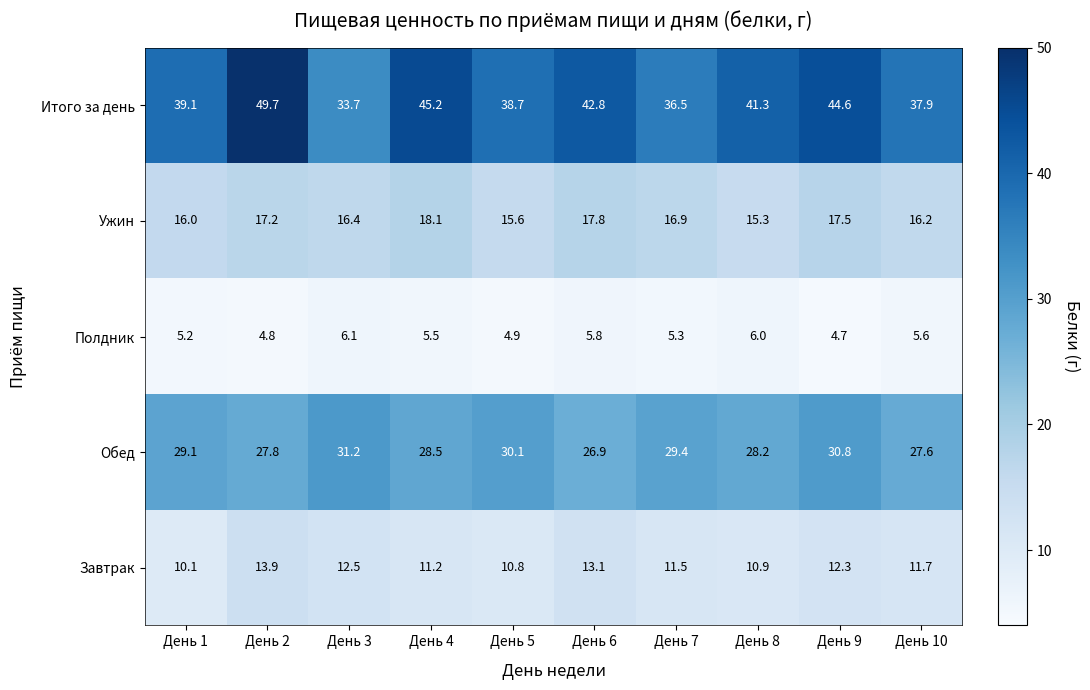

At which category is the sum across all series the highest?

День 2